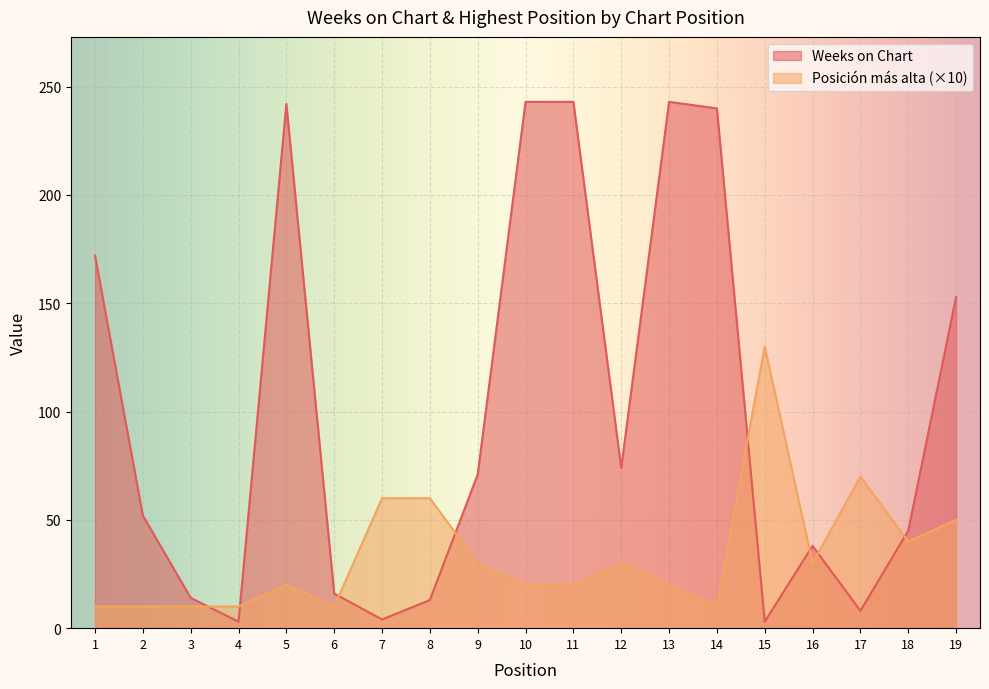

Which category has the lowest value across all series?

4